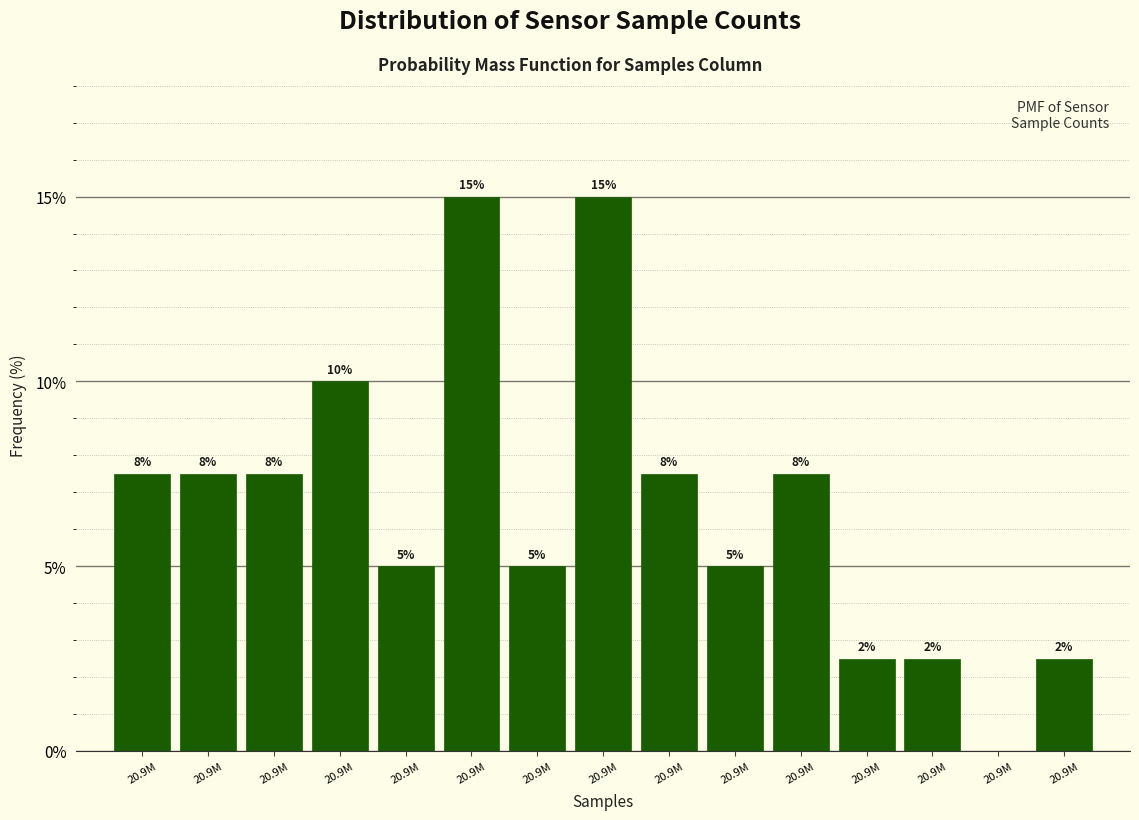

Are the bars horizontal?

No